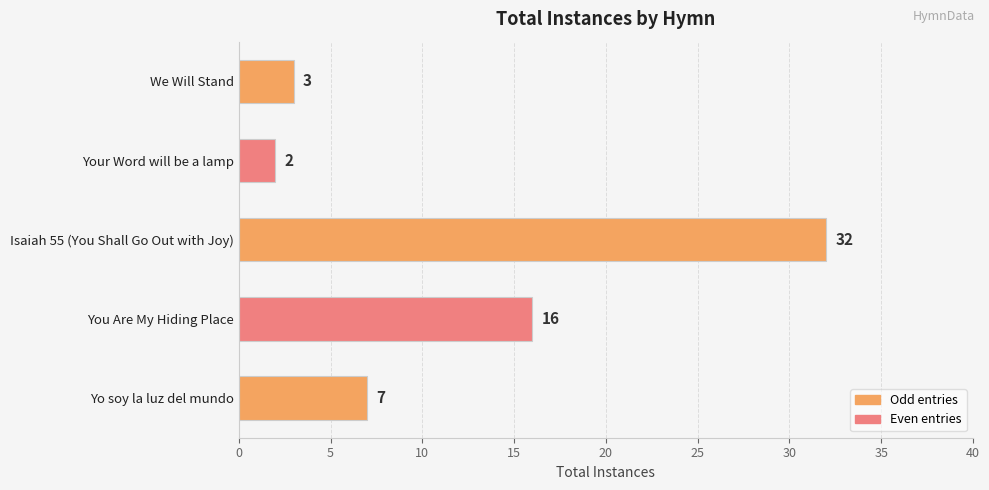

Reading bottom to top, extract all data points from this chart.

Yo soy la luz del mundo=7	You Are My Hiding Place=16	Isaiah 55 (You Shall Go Out with Joy)=32	Your Word will be a lamp=2	We Will Stand=3